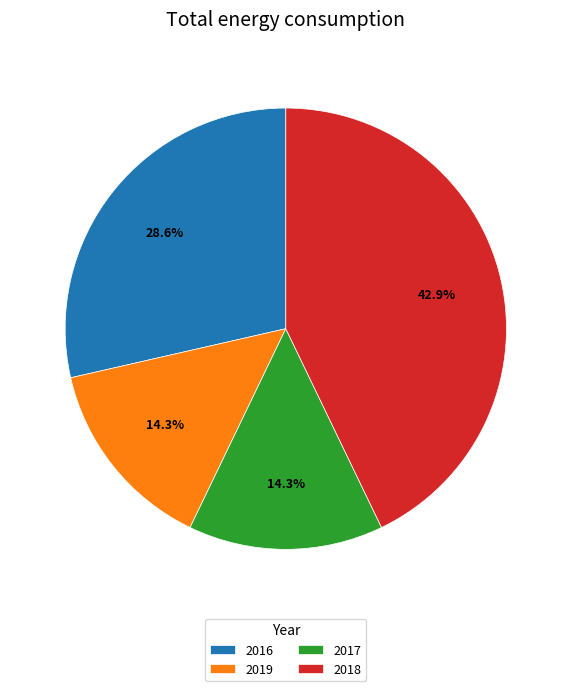

Approximately how many times larger is the value at 2019 compared to 2016?

0.5